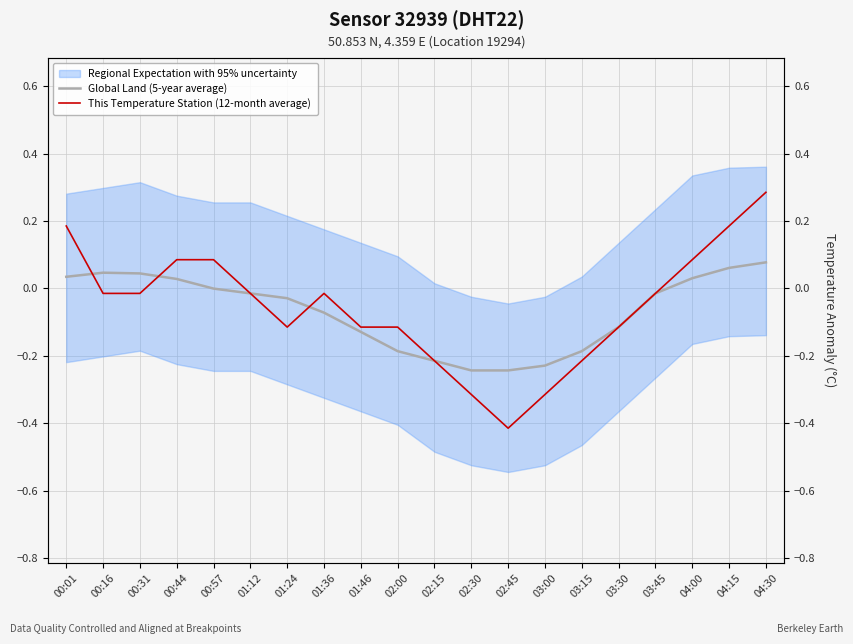

What position from the right is 01:46?

12